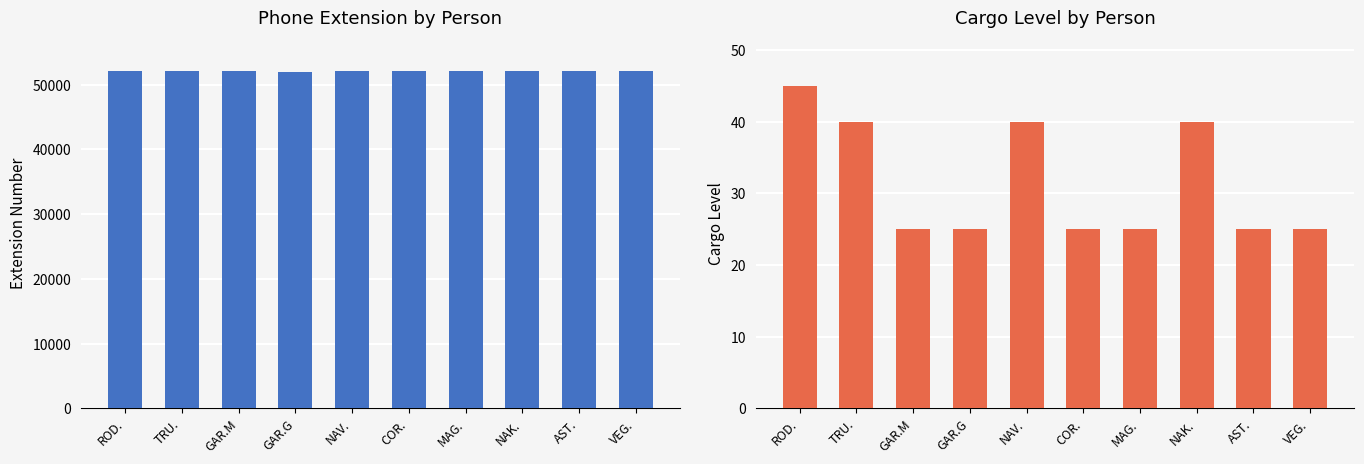

What is the highest value of the Phone Extension series?

52090